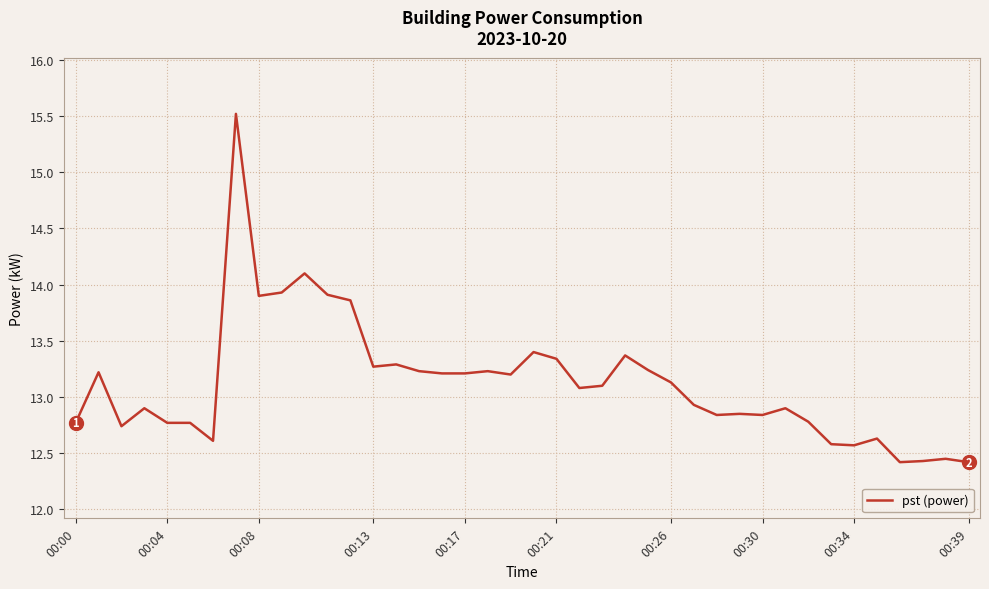

What is the greatest value displayed?

15.5